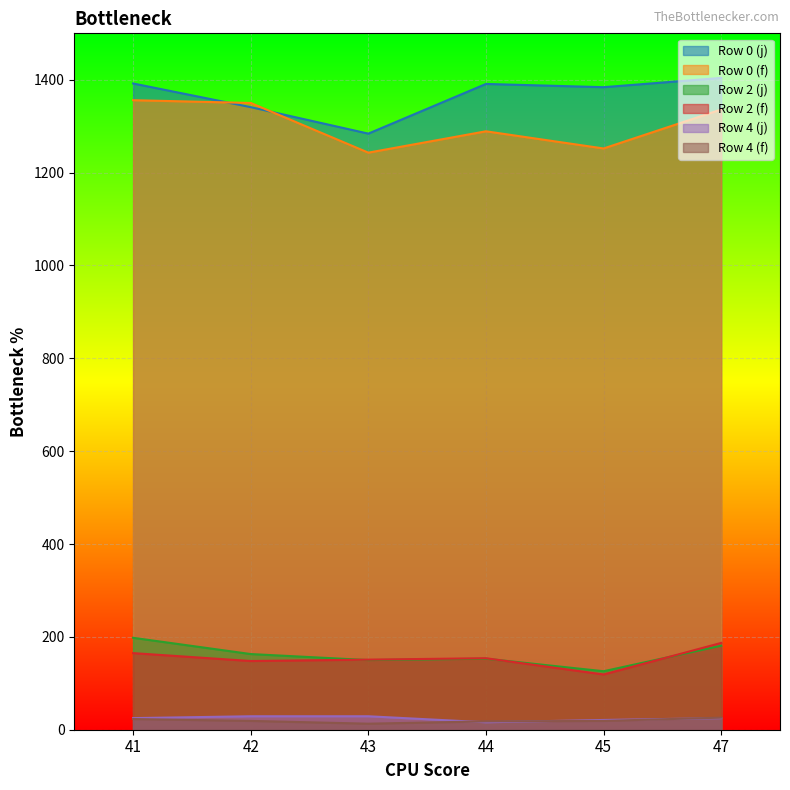

What is the total value across all series at 41?

3159